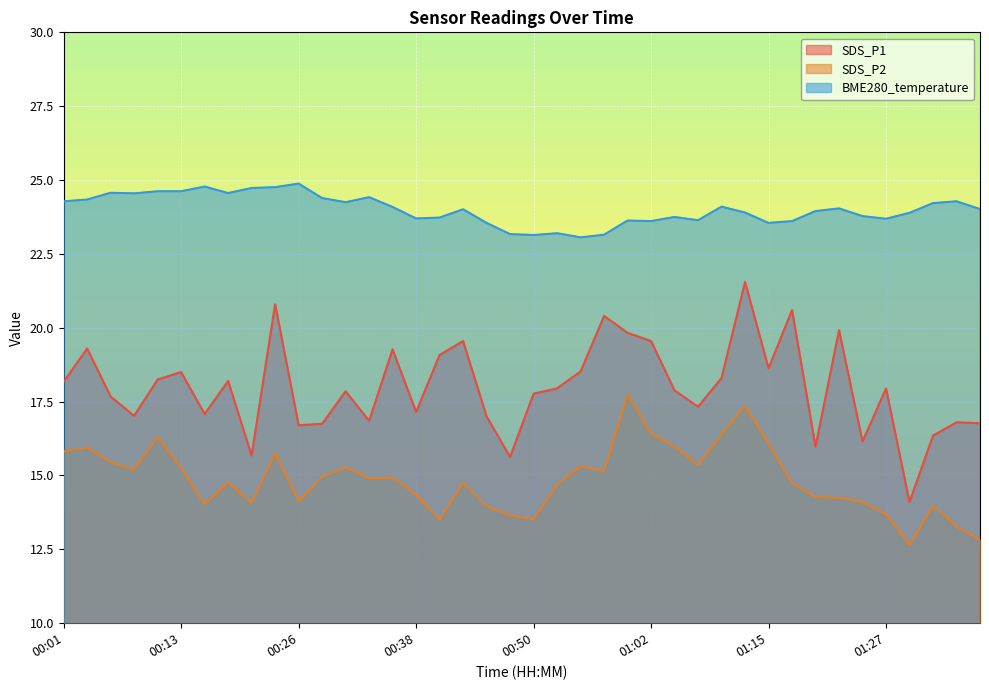

At how many categories does at least one series exceed 15?

40